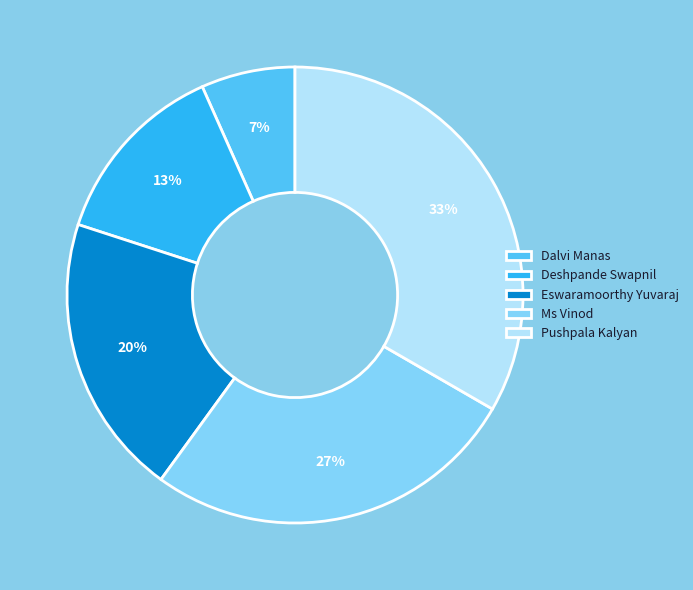

The Pushpala Kalyan slice represents 33% of the pie. True or false?

True